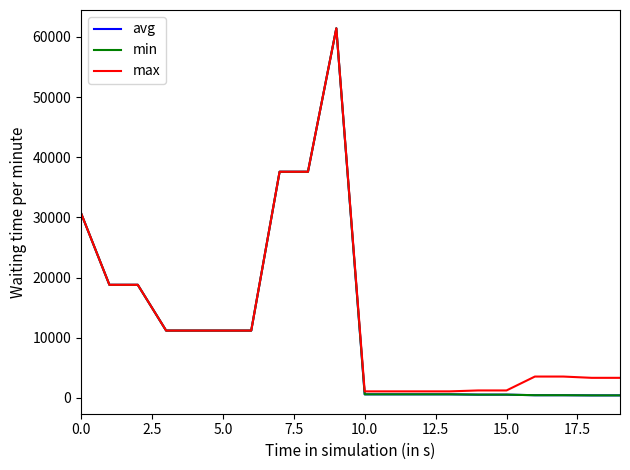

What is the sum of all max values?

270237.2